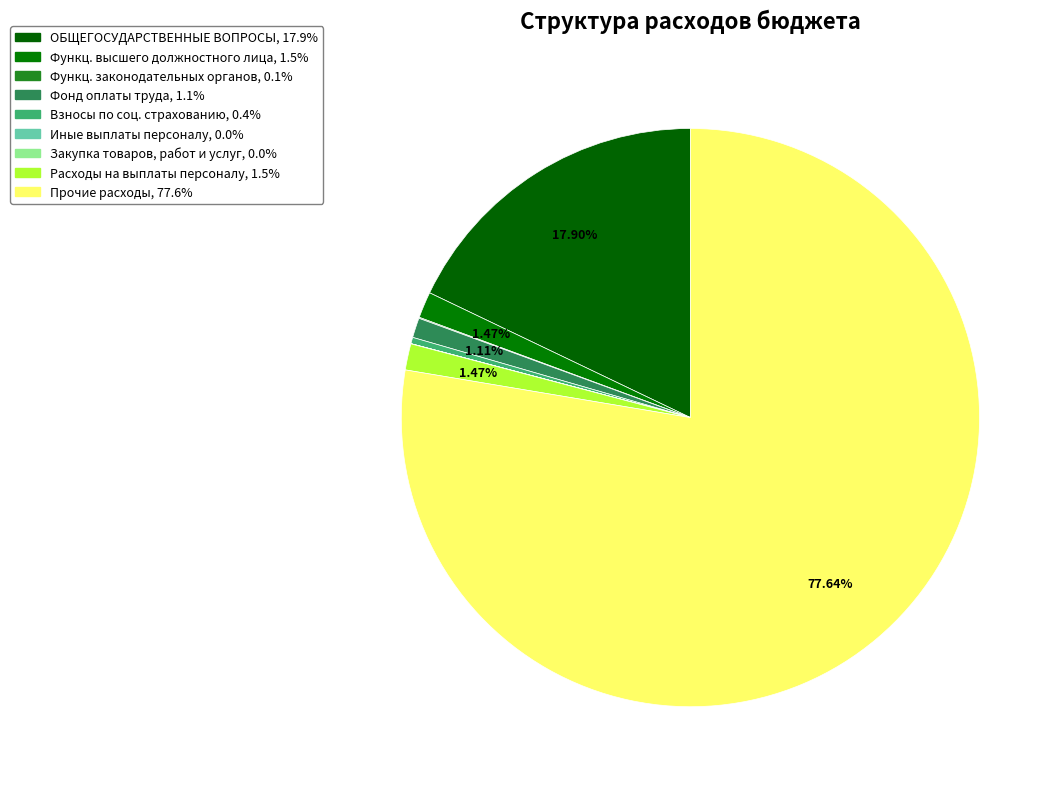

How many segments does this pie chart have?

9